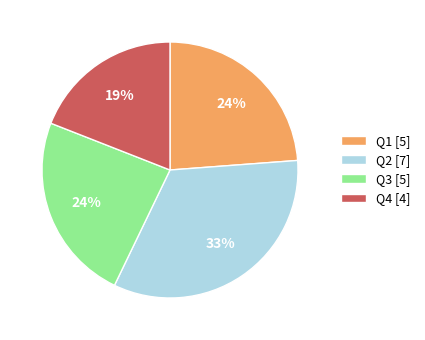

Between Q2 [7] and Q4 [4], which is larger?

Q2 [7]